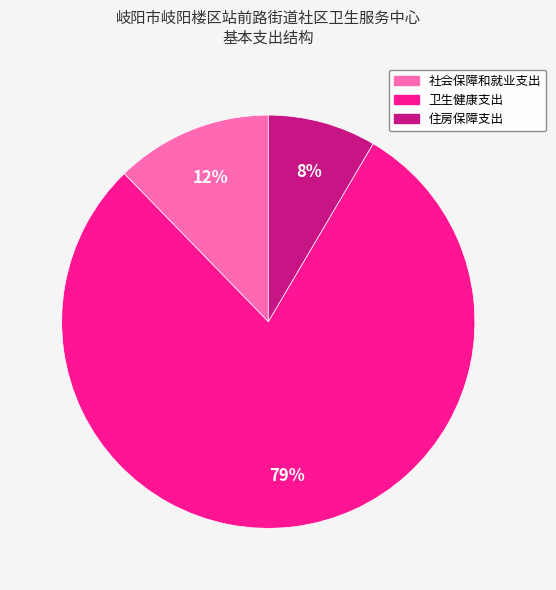

Which category has the biggest portion of the pie?

卫生健康支出